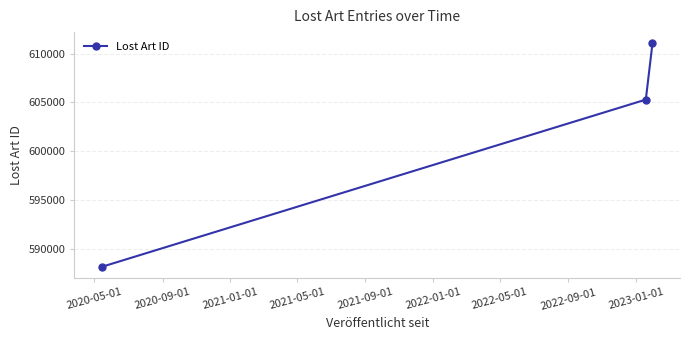

What is the value of the 3rd point from the left?

611056